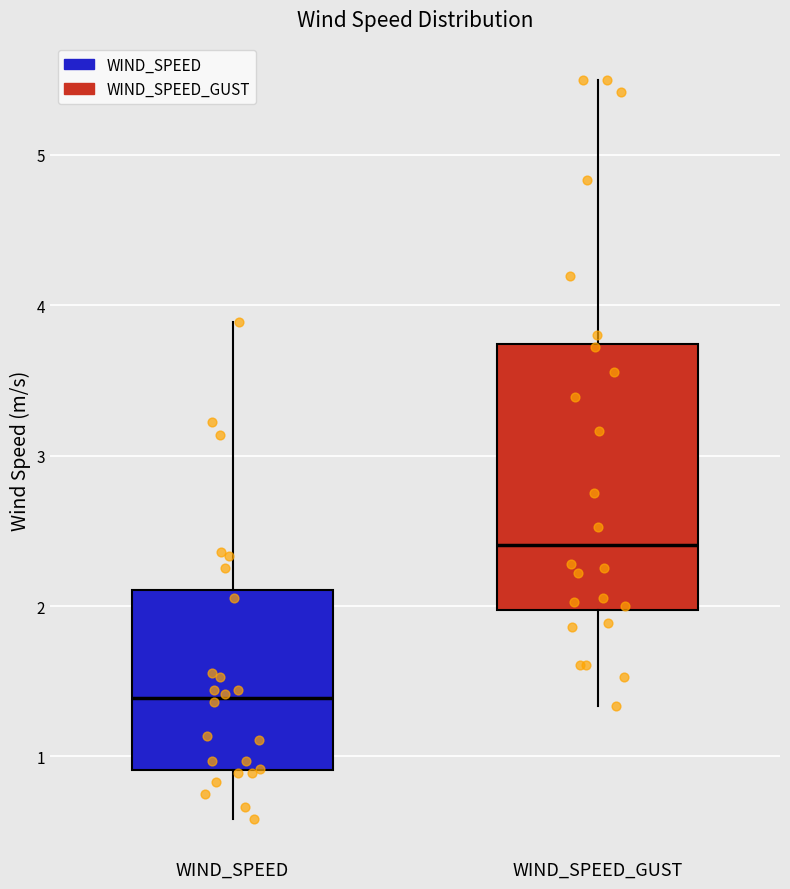

Where is the upper edge of the box for WIND_SPEED on the y-axis? The values are not printed on the chart, so give them approximately, as read against the axis.

2.1